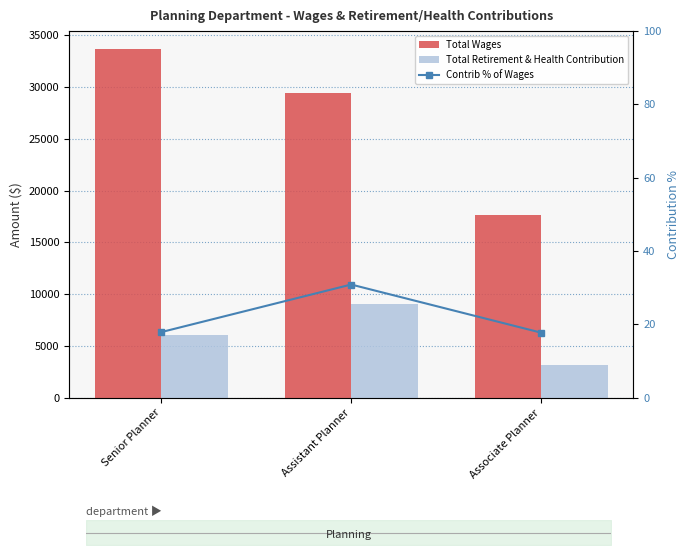

Which series has the largest total across all categories?

Total Wages